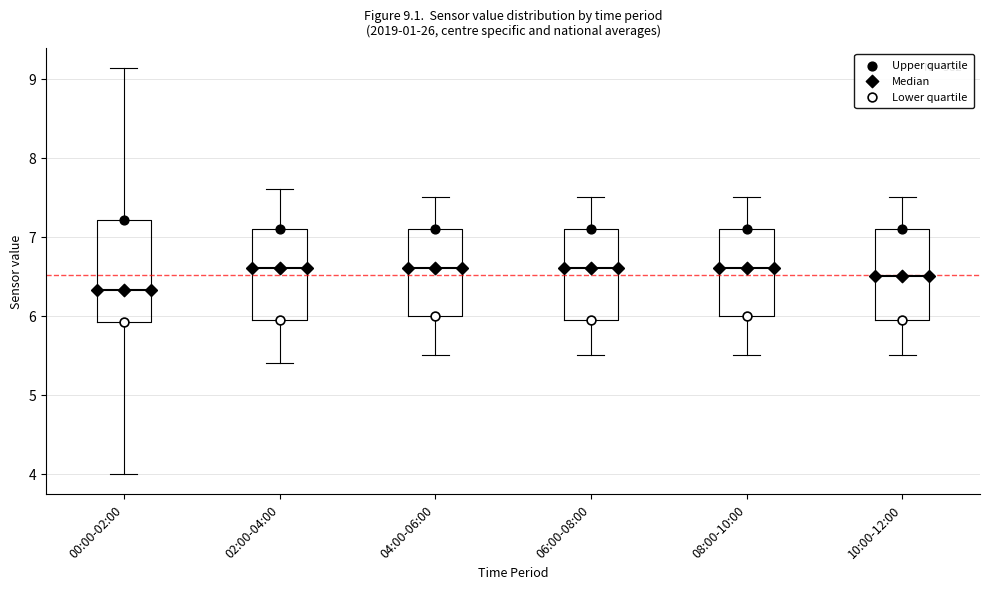

Which box is the tallest, from its lower edge to its upper edge?

00:00-02:00